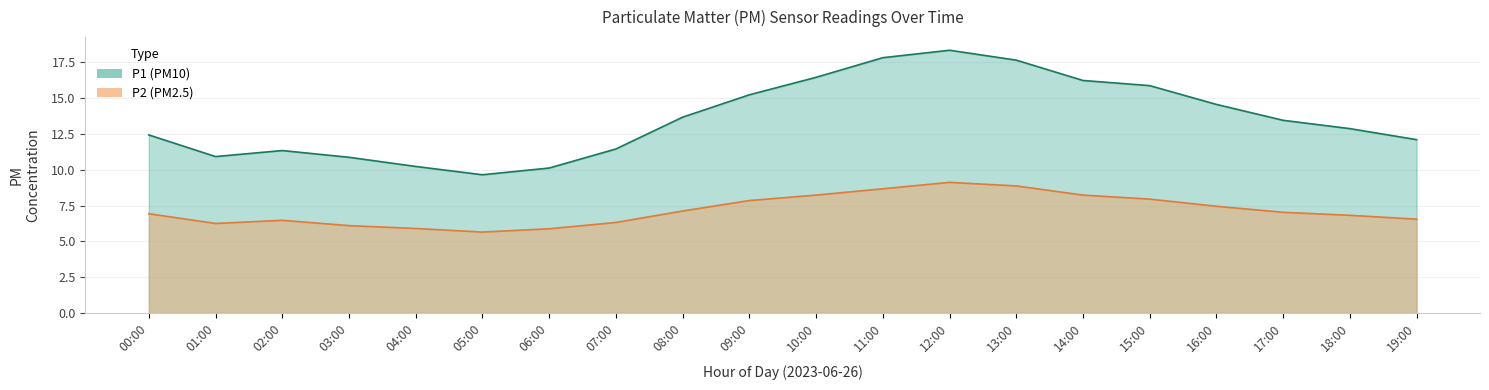

True or false: P1 and P2 intersect in this chart.

False